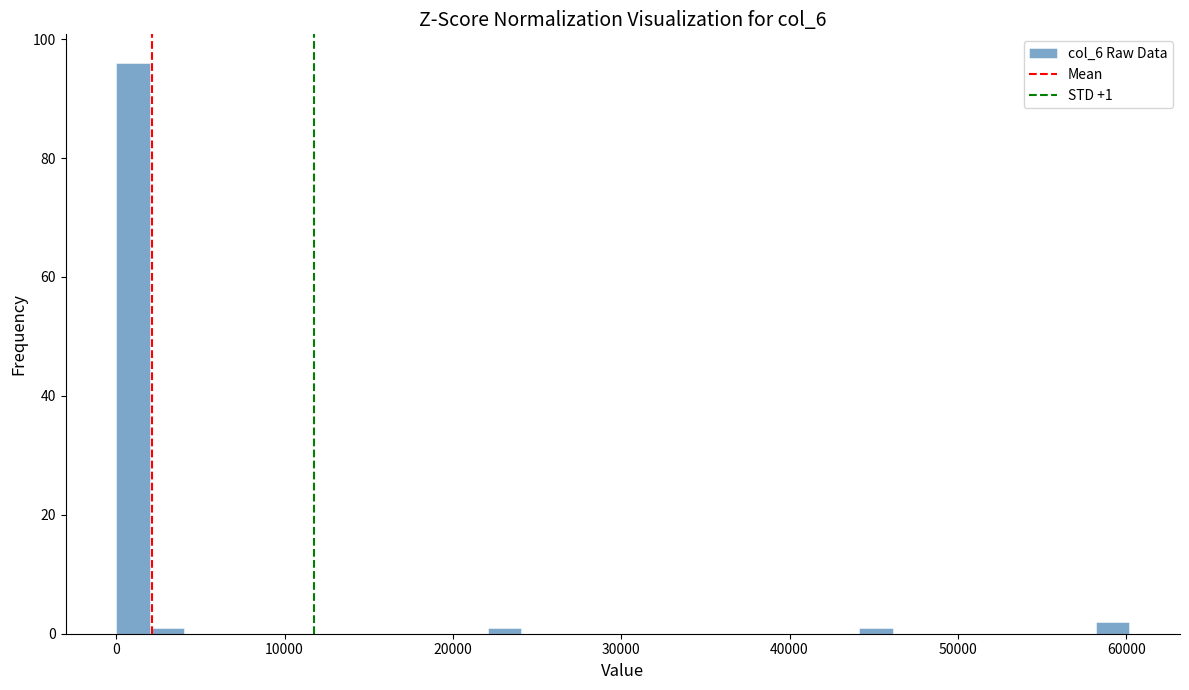

Read against the x-axis, roughly where is the centre of the tallest bar?

1000